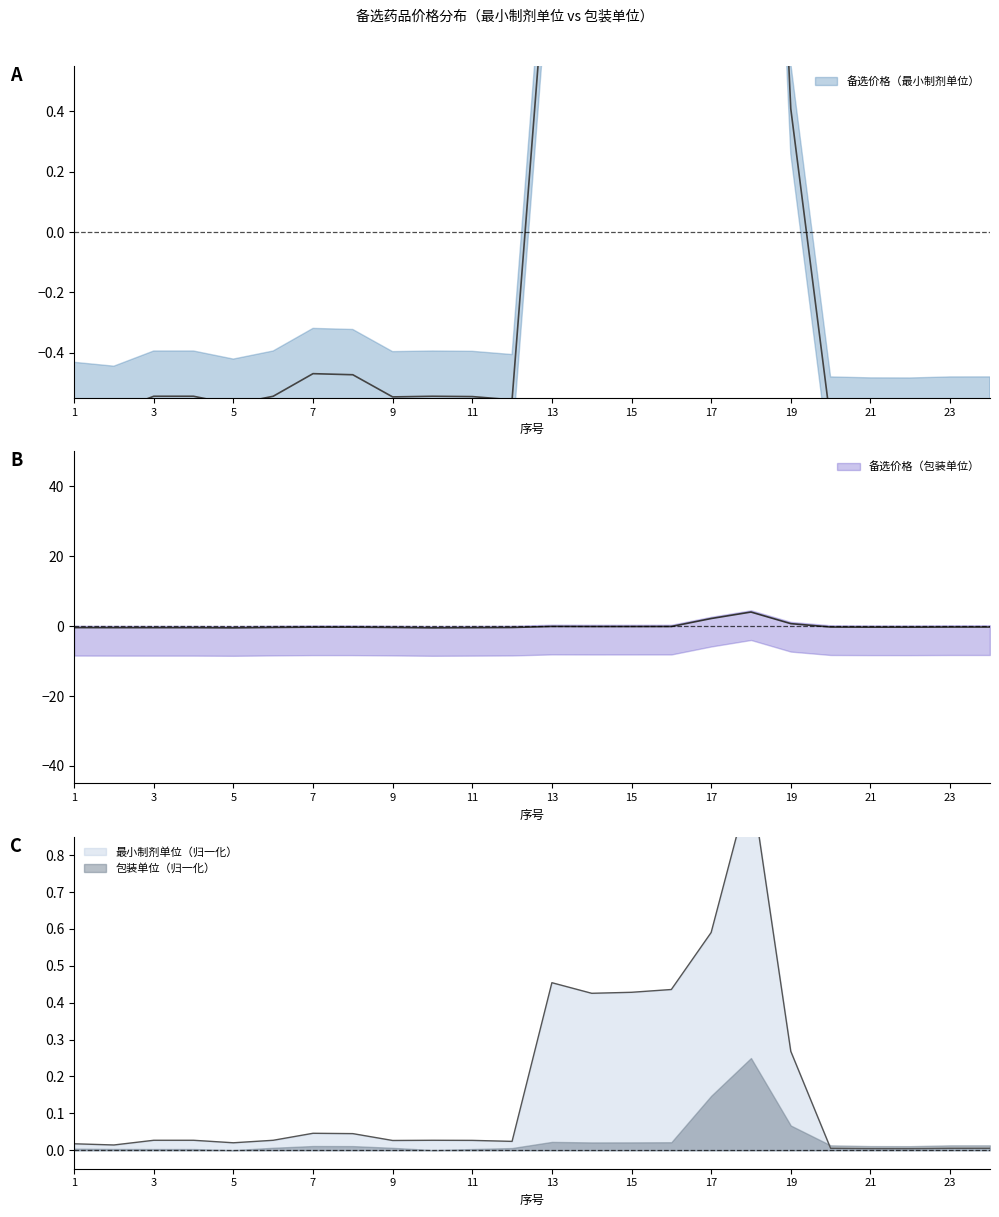

What is the spread (max minus min) of values at 24?

0.3